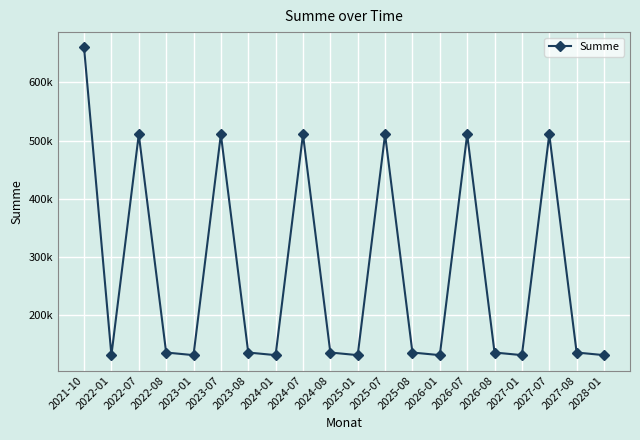

What is the sum of the values at 2023-01 and 2025-07?

642320.0